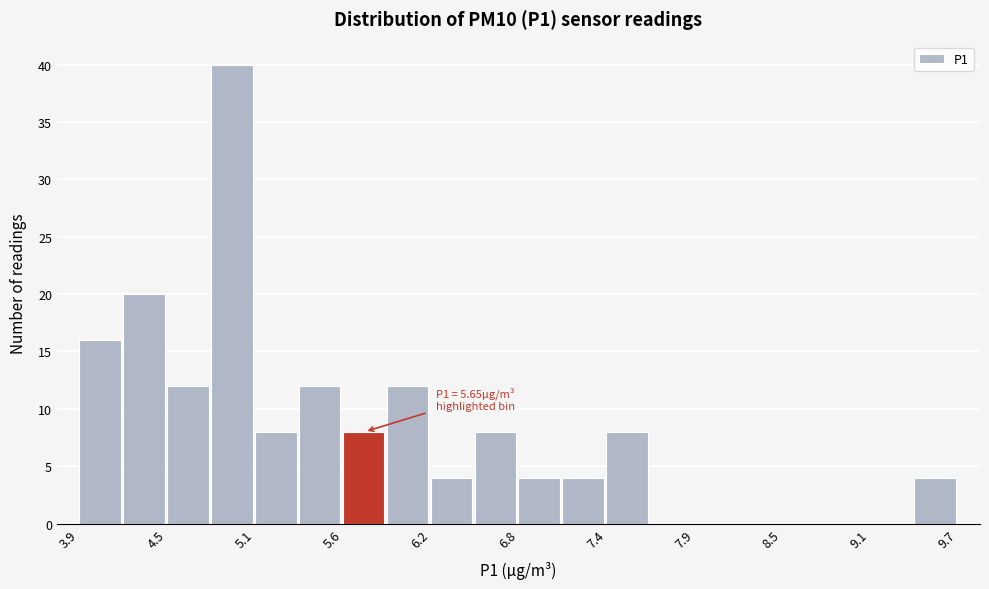

Around what value on the x-axis is the tallest bar? Give the approximate position of its centre, as read against the axis.

4.9